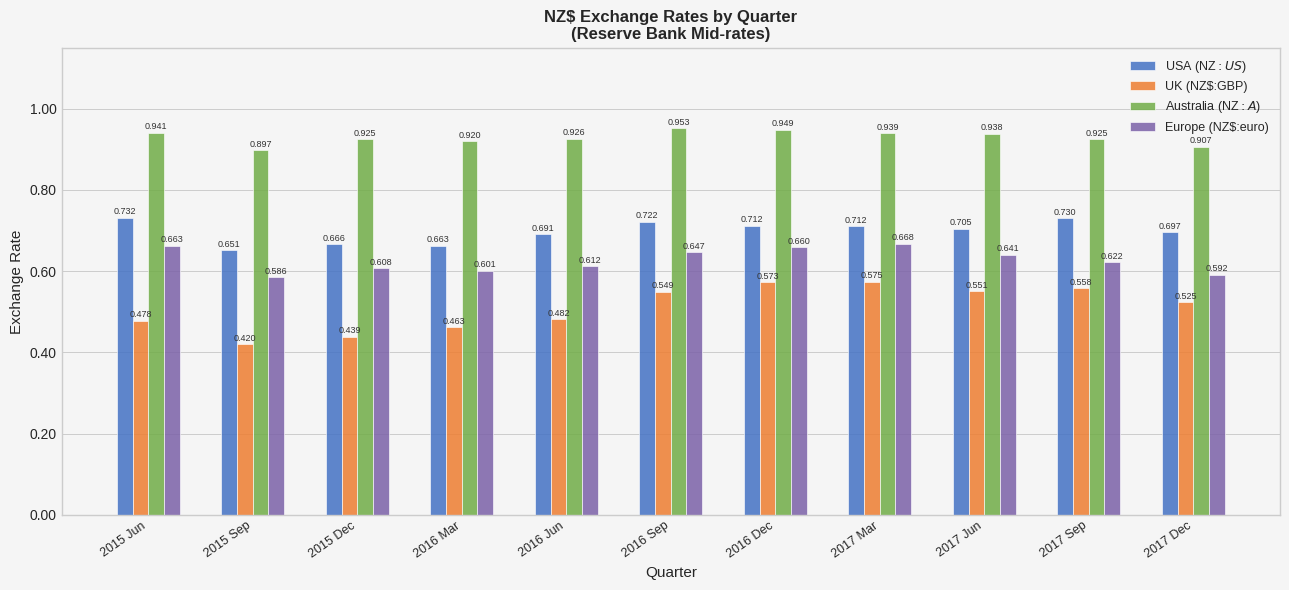

Rank the series by their average value, from lowest to highest.

UK (NZ$:GBP), Europe (NZ$:euro), USA (NZ$:US$), Australia (NZ$:A$)